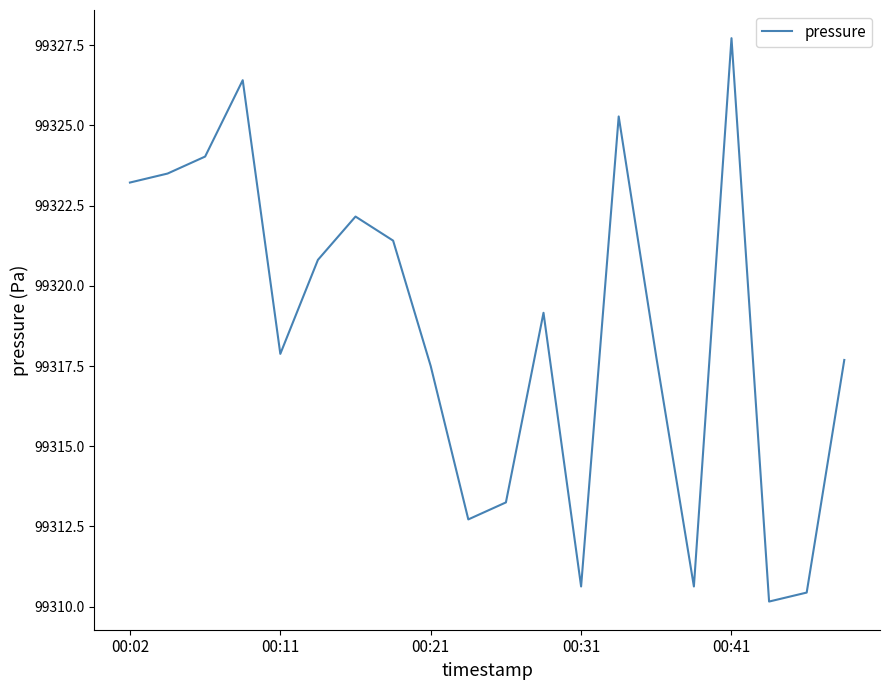

What is the smallest value displayed?

99310.2